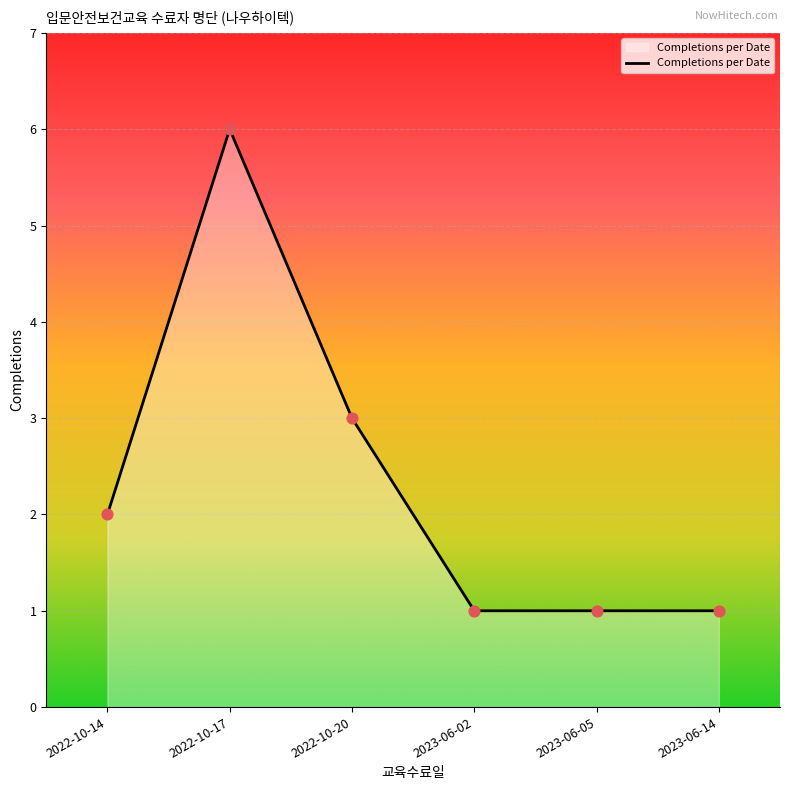

Which has a higher value, 2023-06-14 or 2022-10-20?

2022-10-20